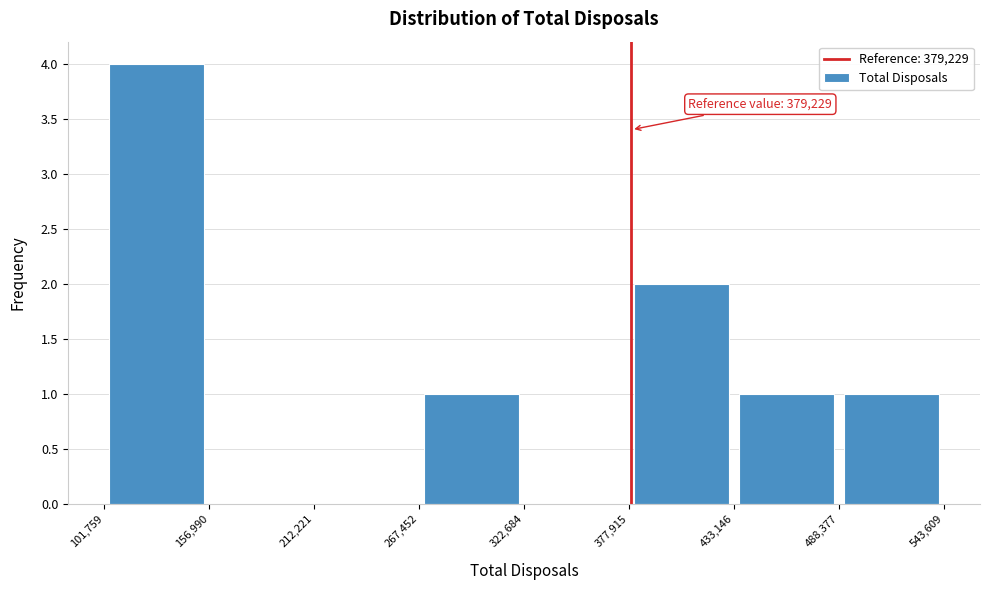

Over which range of the x-axis is the bar tallest?

101,759 to 156,990